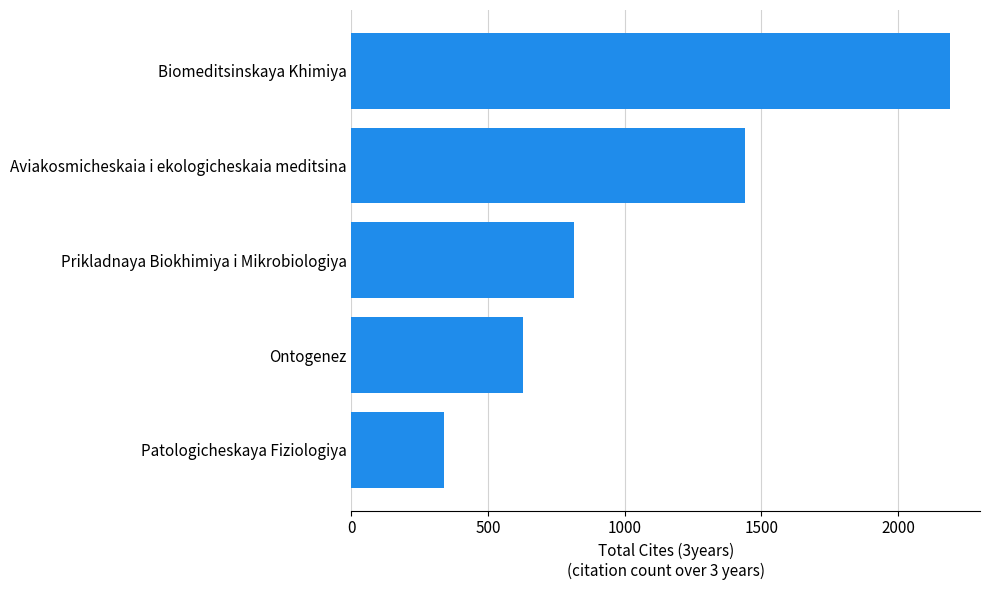

What is the sum of all values?

5416